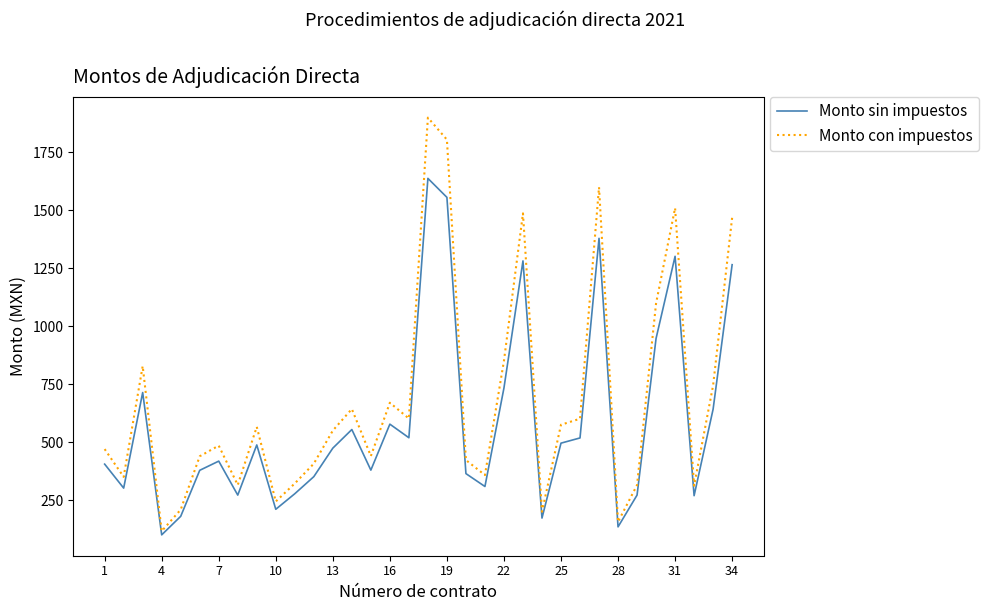

Rank the series by their average value, from lowest to highest.

Monto sin impuestos, Monto con impuestos